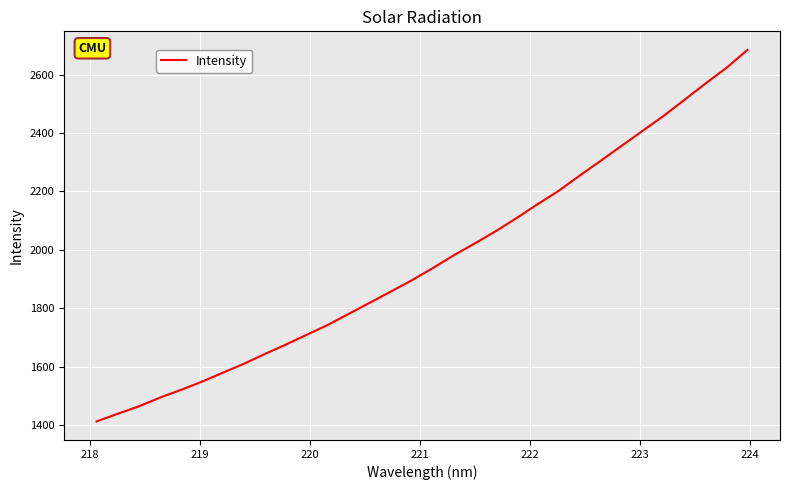

What is the difference between the maximum and minimum values?

1270.9